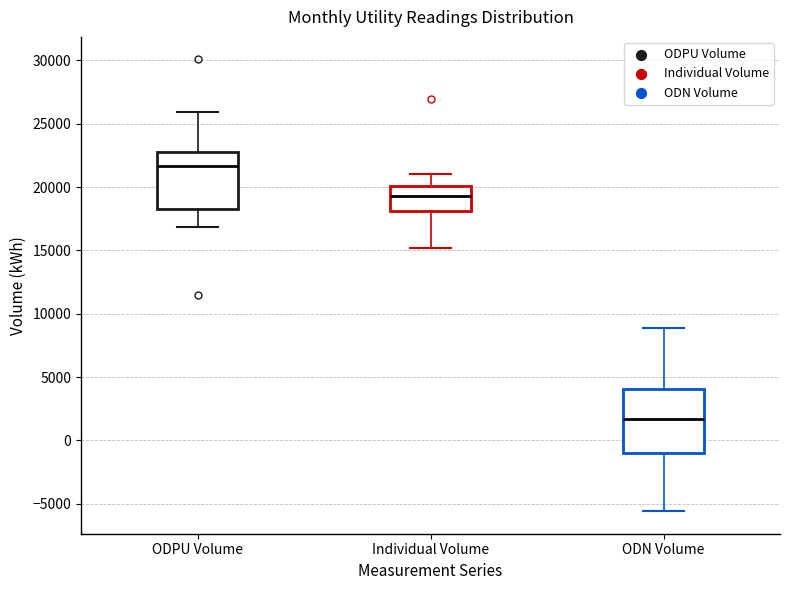

Reading left to right, read every box against the y-axis: the position of its median line, the range the box covers, and the ends of its whiskers. The values are not printed on the chart, so give them approximately, as read against the axis.

ODPU Volume: median 21500, box 18500 to 23000, whiskers 17000 to 26000
Individual Volume: median 19500, box 18000 to 20000, whiskers 15000 to 21000
ODN Volume: median 1500, box -1000 to 4000, whiskers -5500 to 9000